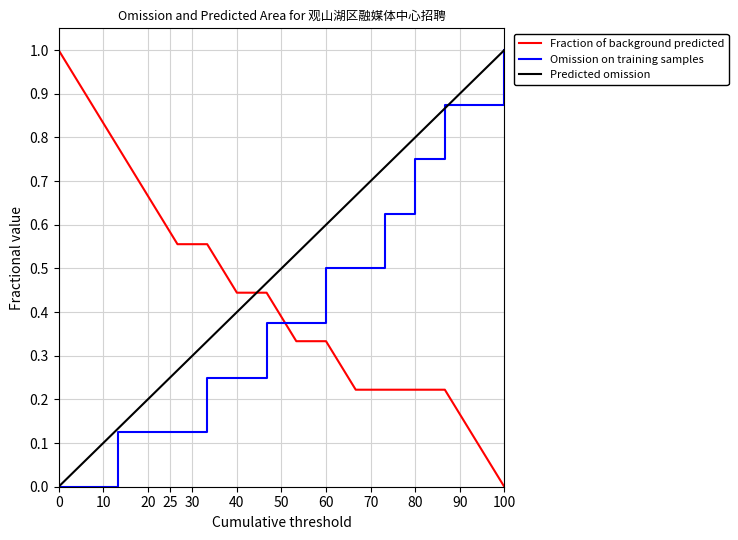

Which series has the largest total across all categories?

Predicted omission